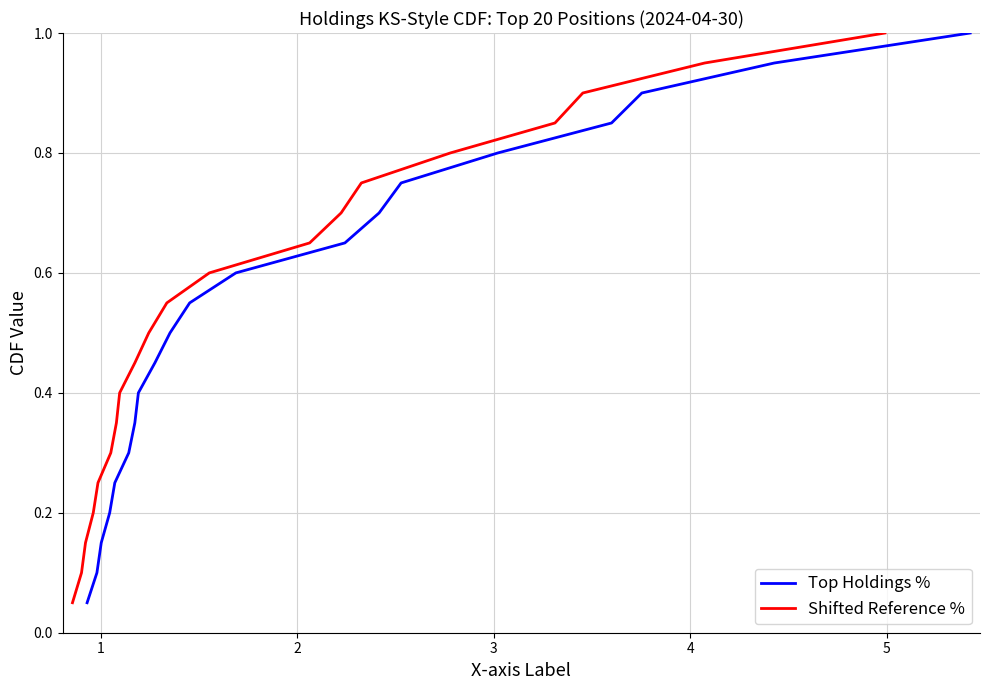

What is the highest value of the Shifted Reference % series?

1.0